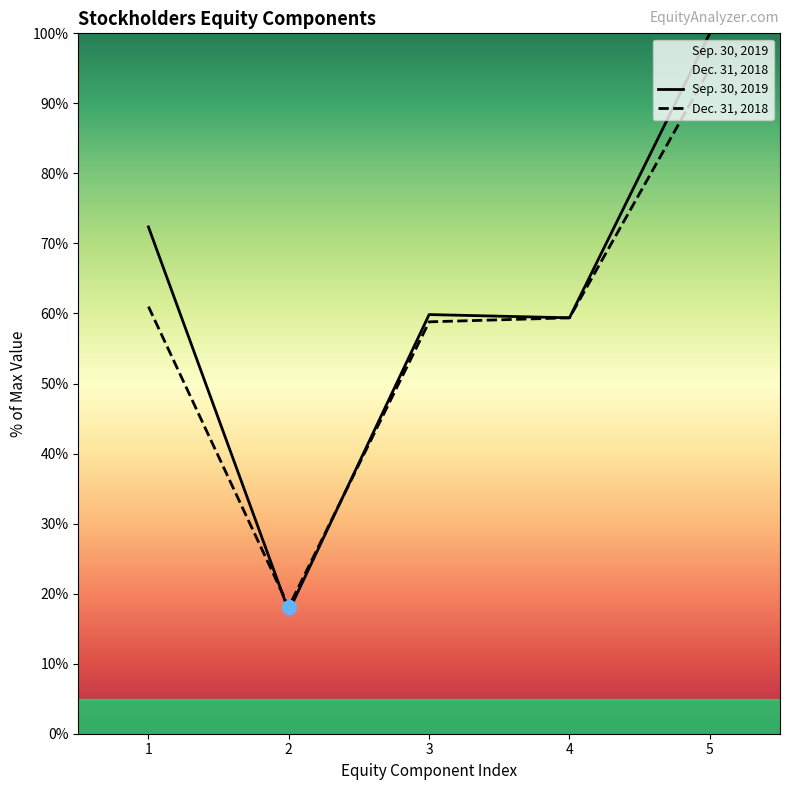

Rank the series by their average value, from highest to lowest.

Sep. 30, 2019, Dec. 31, 2018